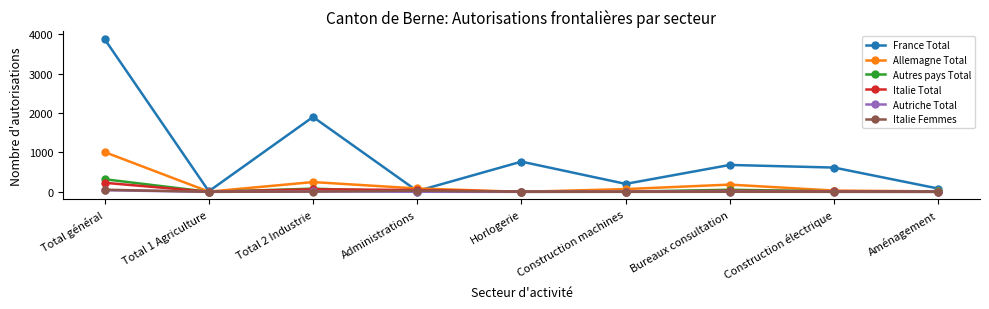

Is it true that Italie Total equals 3 at Horlogerie?

True